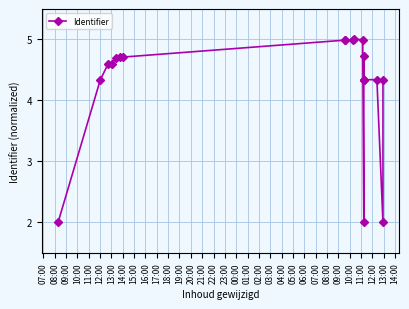

What is the value of the 20th point from the left?

4.3